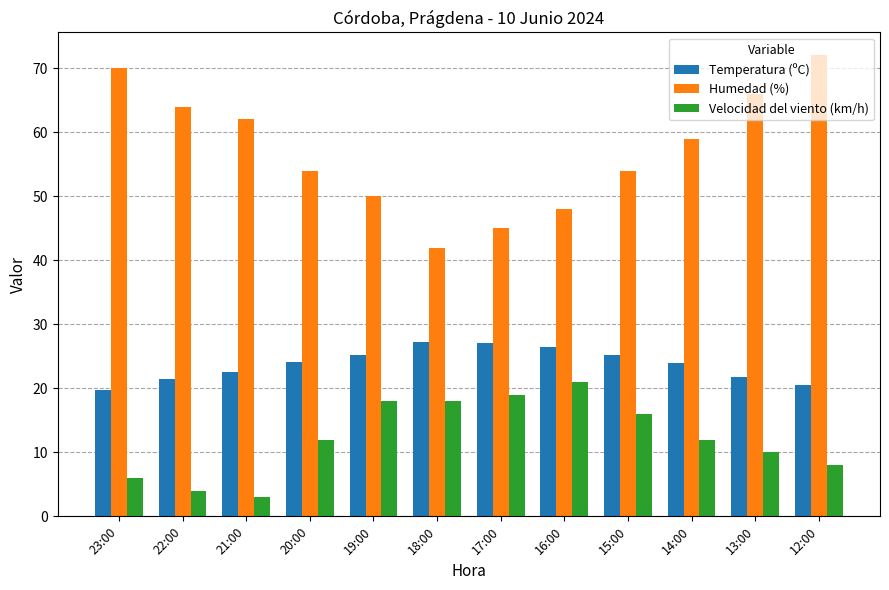

Rank the series at 18:00 from lowest to highest value.

Velocidad del viento (km/h), Temperatura (ºC), Humedad (%)